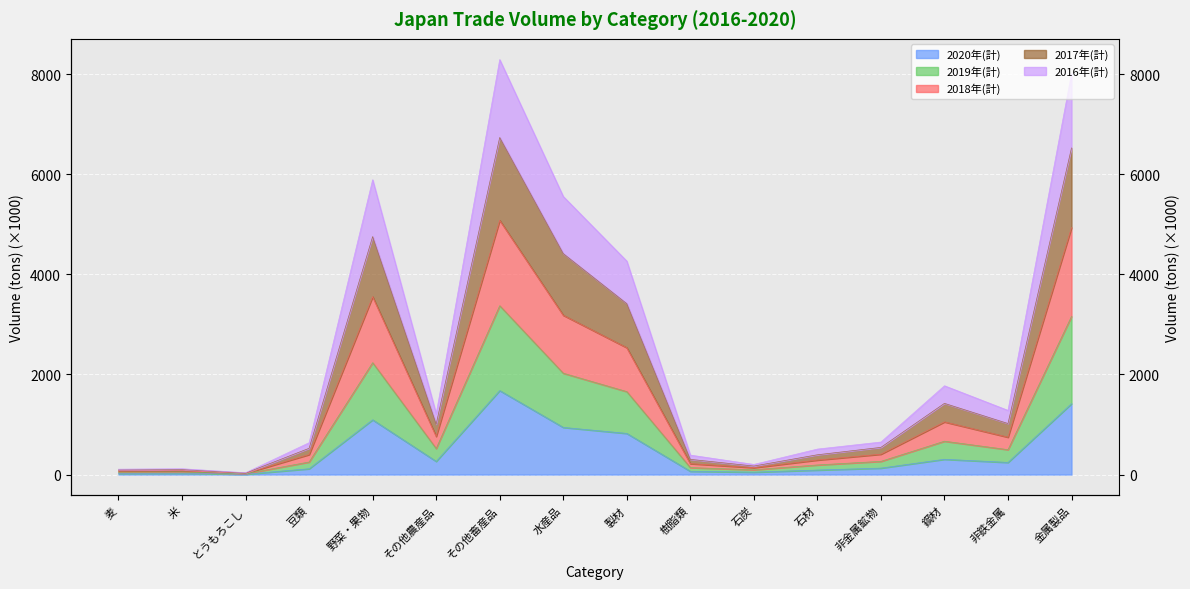

The 2020年(計) series shows 242.2 at 非鉄金属. True or false?

True